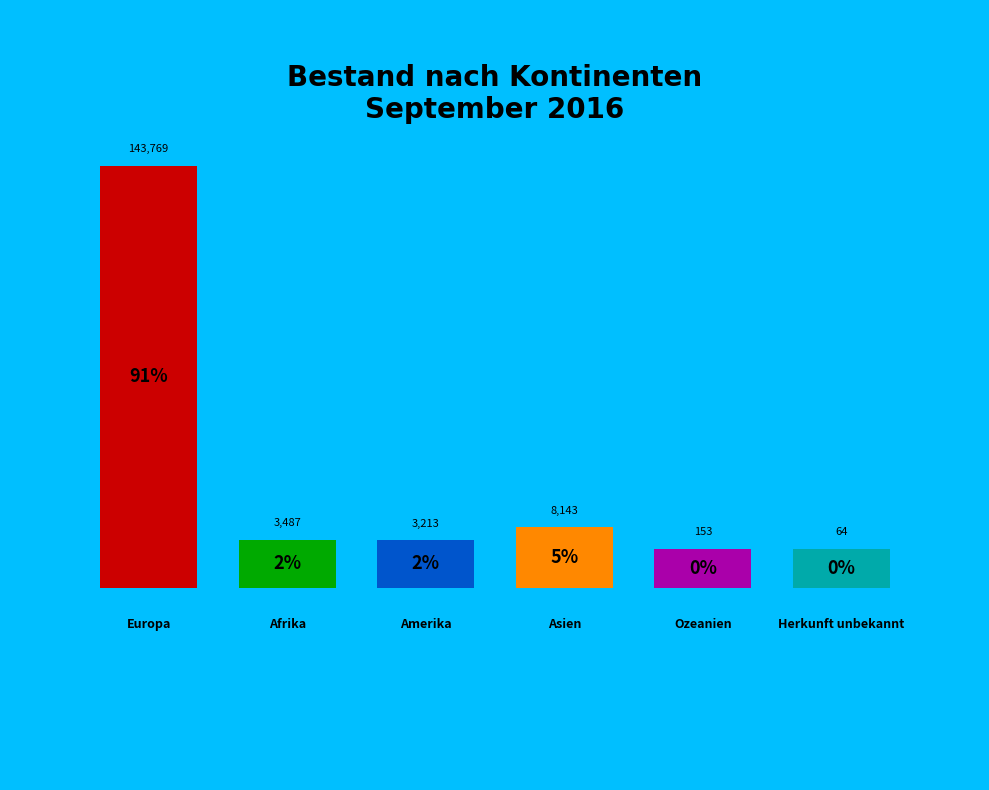

How much of the chart is everything except Ozeanien?

99.9%